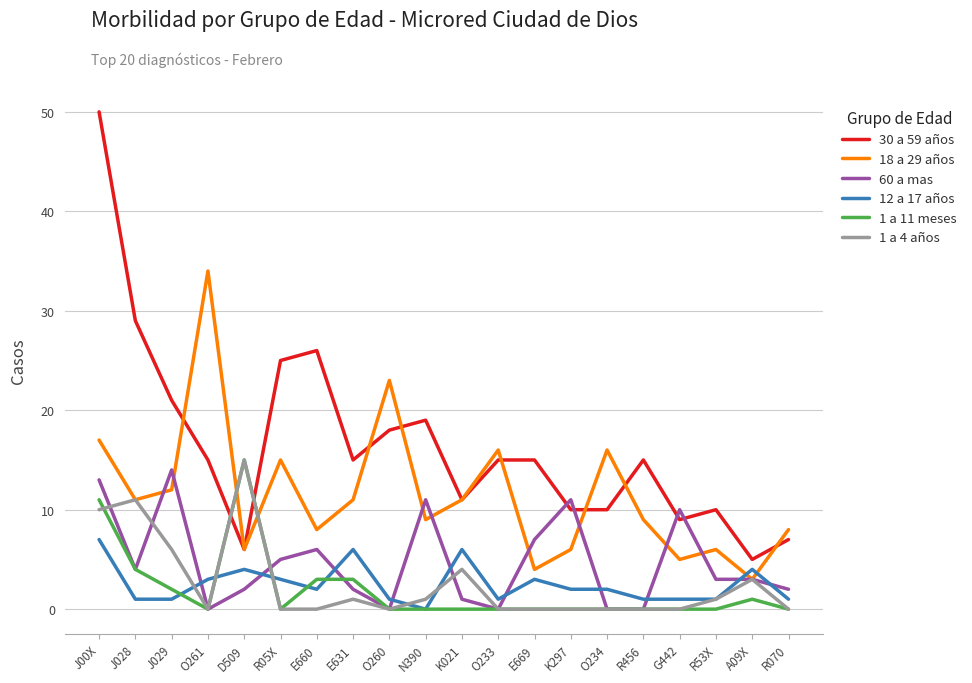

What is the difference between the second highest and second lowest values in the 12 a 17 años series?

5